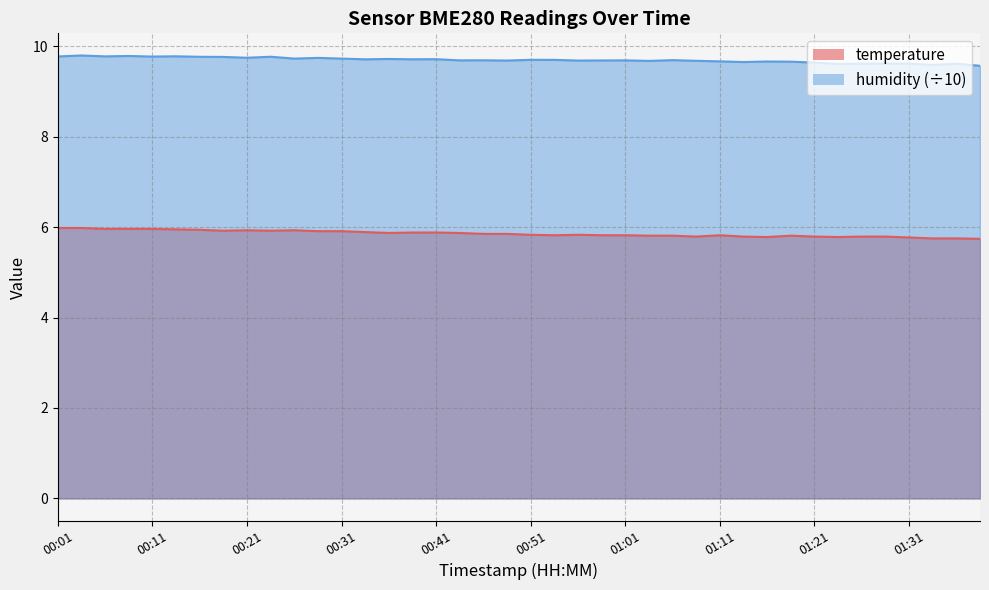

What is the label of the 2nd point from the right?

01:36